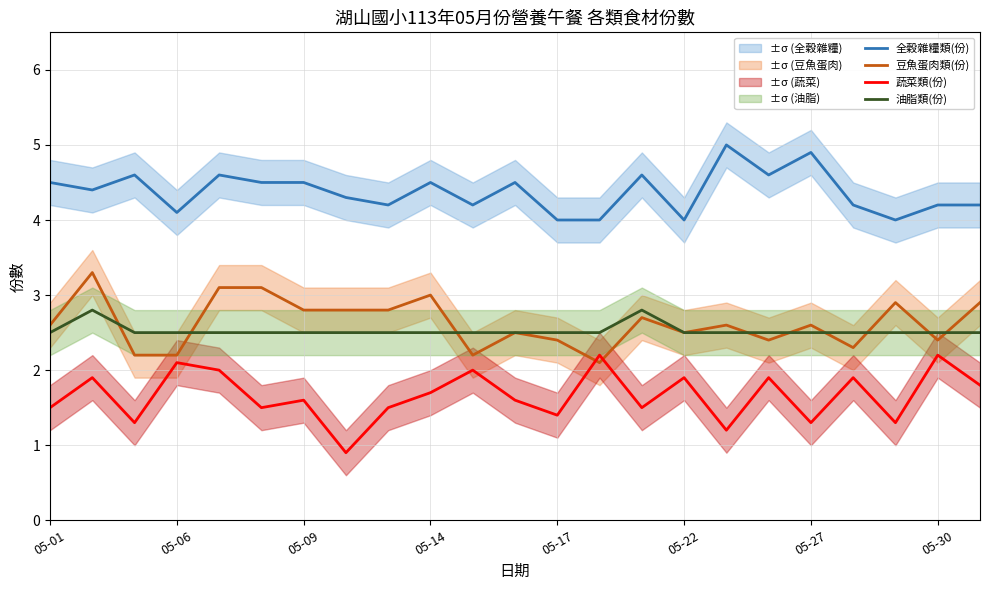

Reading right to left, transcribe all the data shown in this chart.

全穀雜糧類(份): 4.2	4.2	4.0	4.2	4.9	4.6	5.0	4.0	4.6	4.0	4.0	4.5	4.2	4.5	4.2	4.3	4.5	4.5	4.6	4.1	4.6	4.4	4.5
豆魚蛋肉類(份): 2.9	2.4	2.9	2.3	2.6	2.4	2.6	2.5	2.7	2.1	2.4	2.5	2.2	3.0	2.8	2.8	2.8	3.1	3.1	2.2	2.2	3.3	2.6
蔬菜類(份): 1.8	2.2	1.3	1.9	1.3	1.9	1.2	1.9	1.5	2.2	1.4	1.6	2.0	1.7	1.5	0.9	1.6	1.5	2.0	2.1	1.3	1.9	1.5
油脂類(份): 2.5	2.5	2.5	2.5	2.5	2.5	2.5	2.5	2.8	2.5	2.5	2.5	2.5	2.5	2.5	2.5	2.5	2.5	2.5	2.5	2.5	2.8	2.5